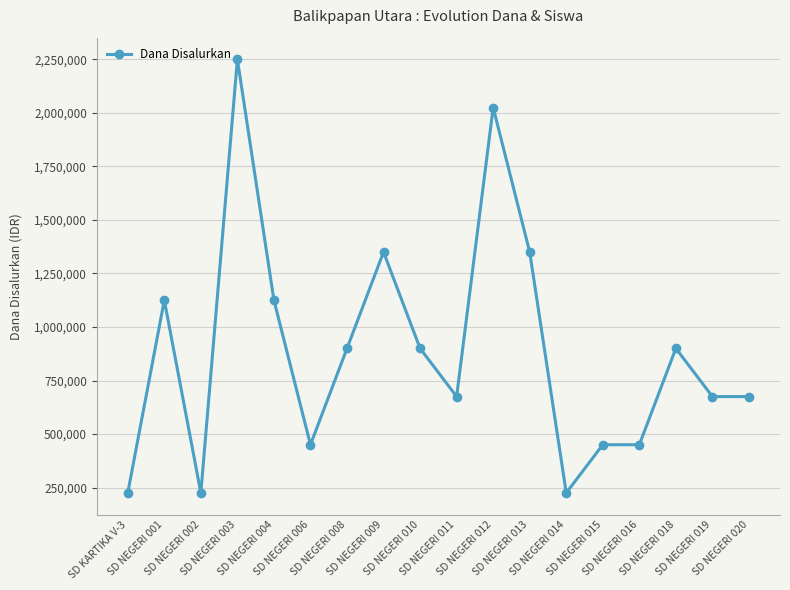

What is the sum of all values?

15975000